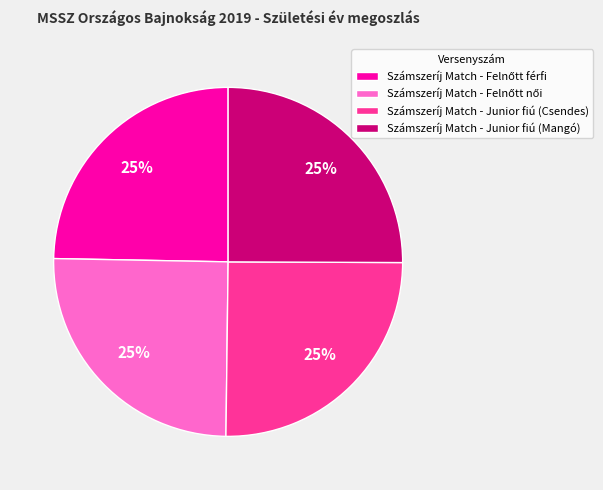

How many slices are in this pie chart?

4